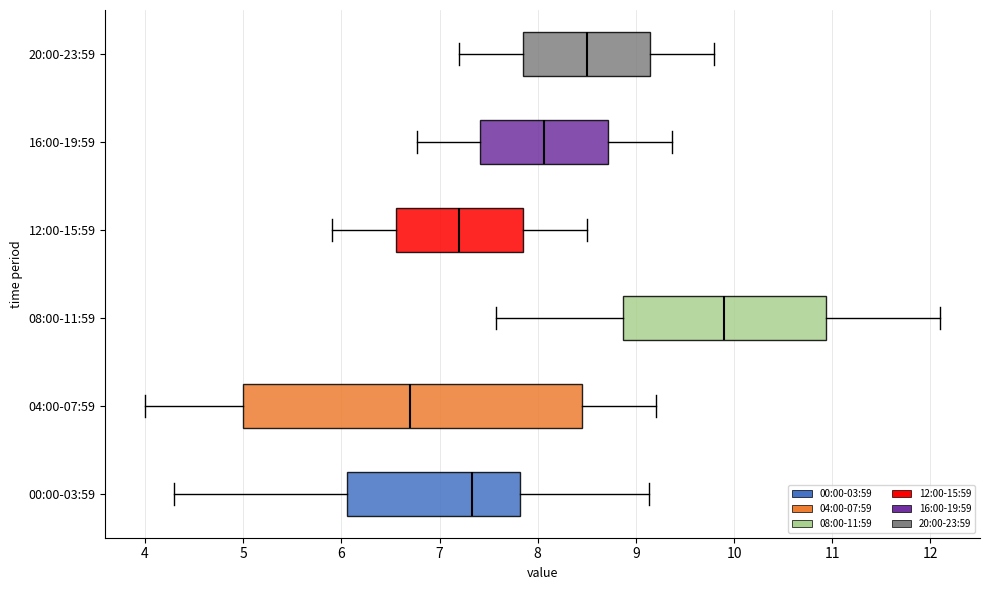

Where does the median line of the box for 12:00-15:59 sit on the x-axis? The values are not printed on the chart, so give them approximately, as read against the axis.

7.2